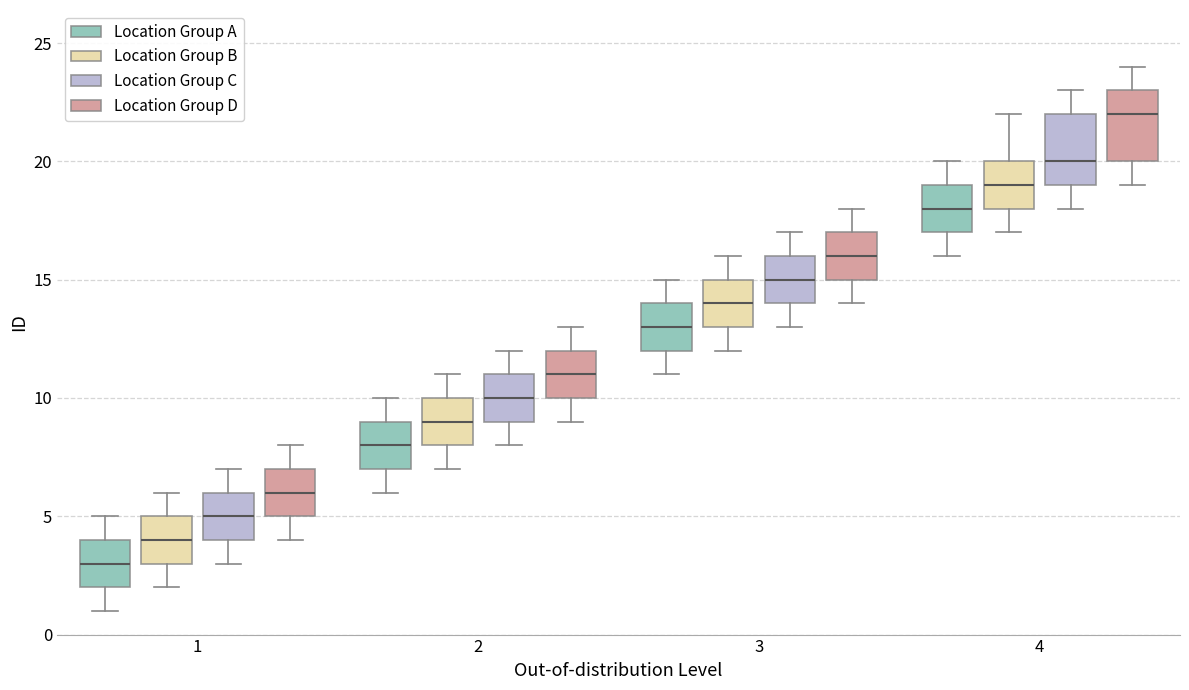

Which box has the highest median line?

4 (Location Group D)